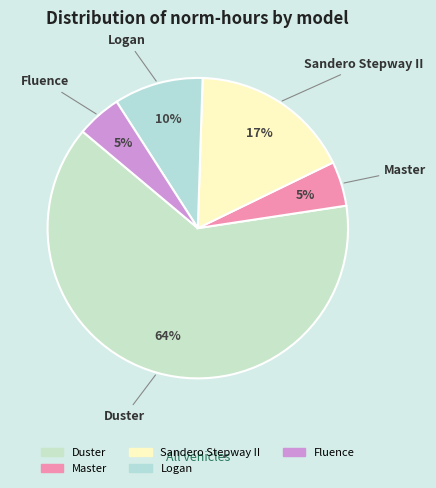

To the nearest percent, what percentage of the pie is Master?

5%